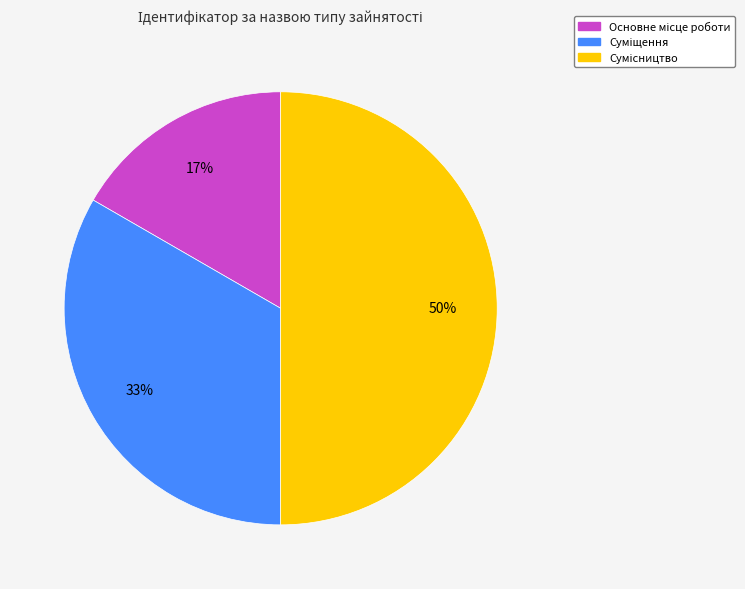

How many slices are in this pie chart?

3